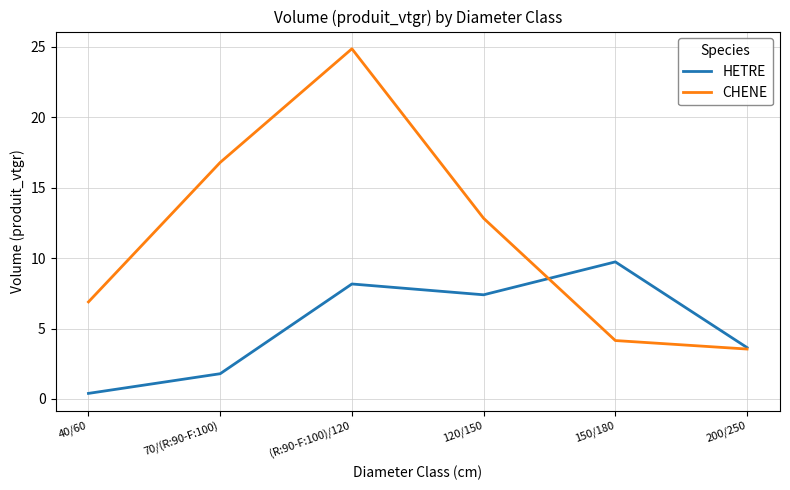

At which category does CHENE reach its first local peak?

(R:90-F:100)/120